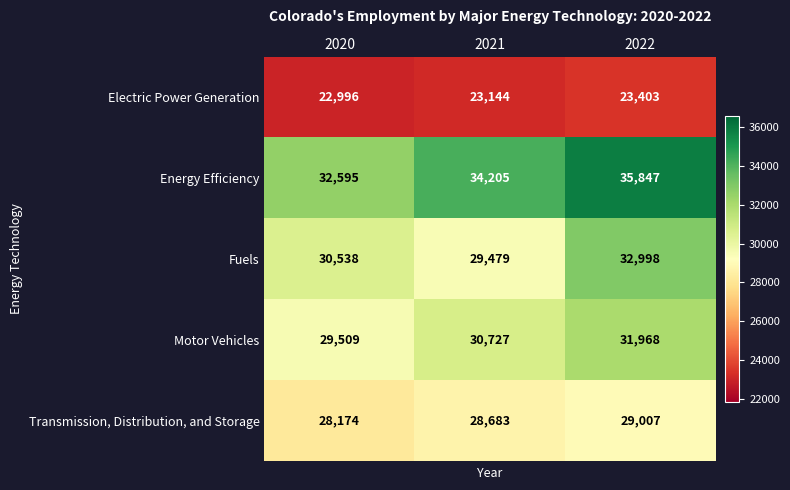

Which series has the largest total across all categories?

Energy Efficiency